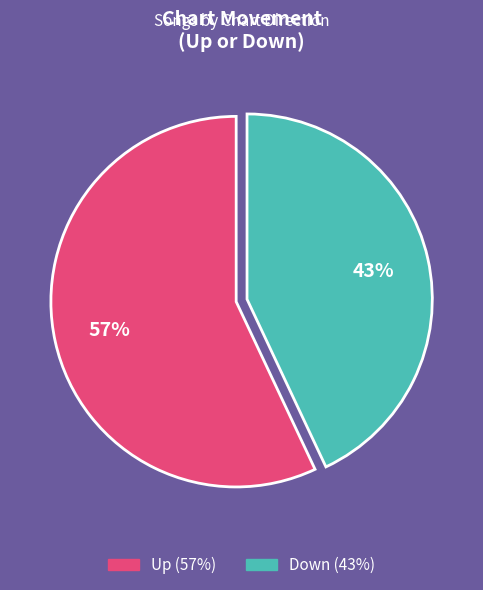

How many slices are in this pie chart?

2